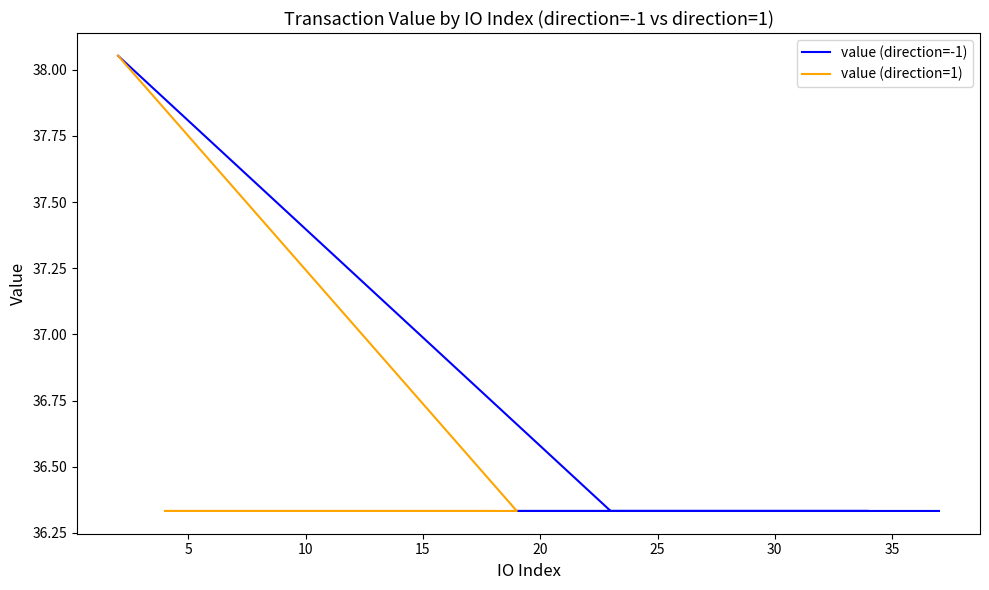

What is the average value of the value (direction=-1) series?

36.4